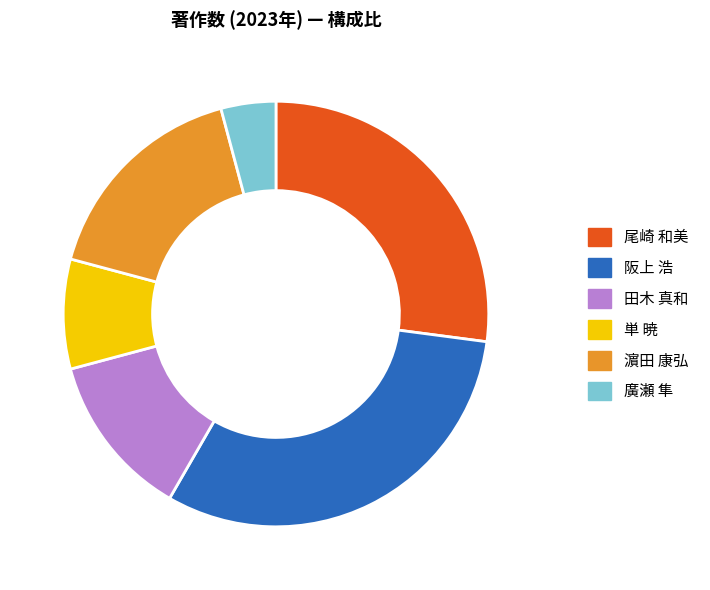

Which has a higher value, 廣瀬 隼 or 単 暁?

単 暁